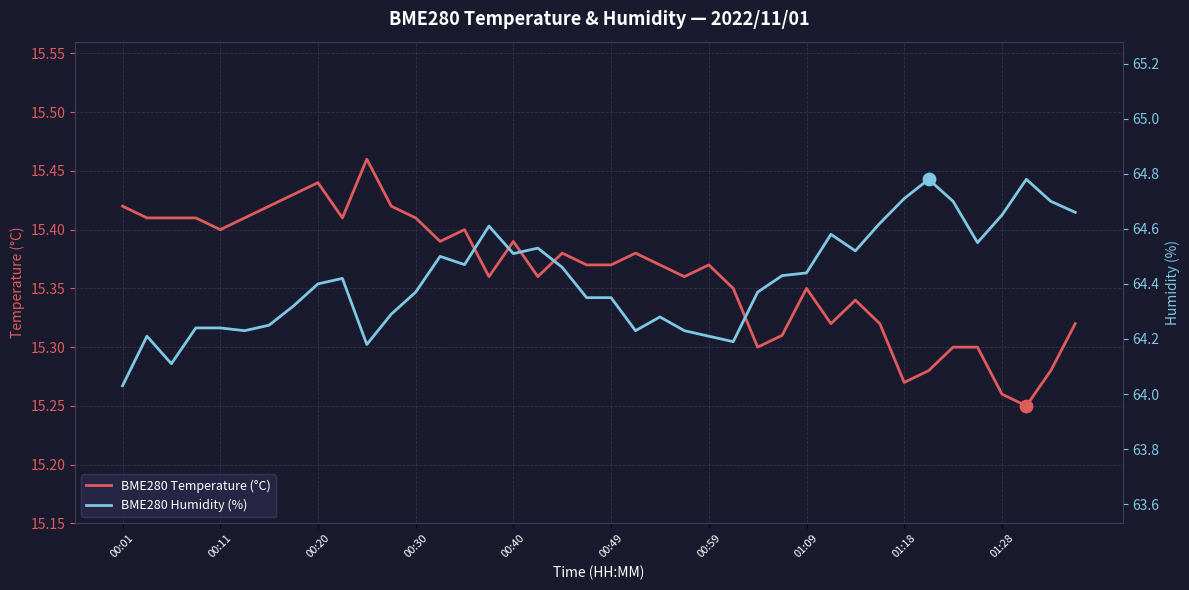

At how many categories does at least one series exceed 45?

40